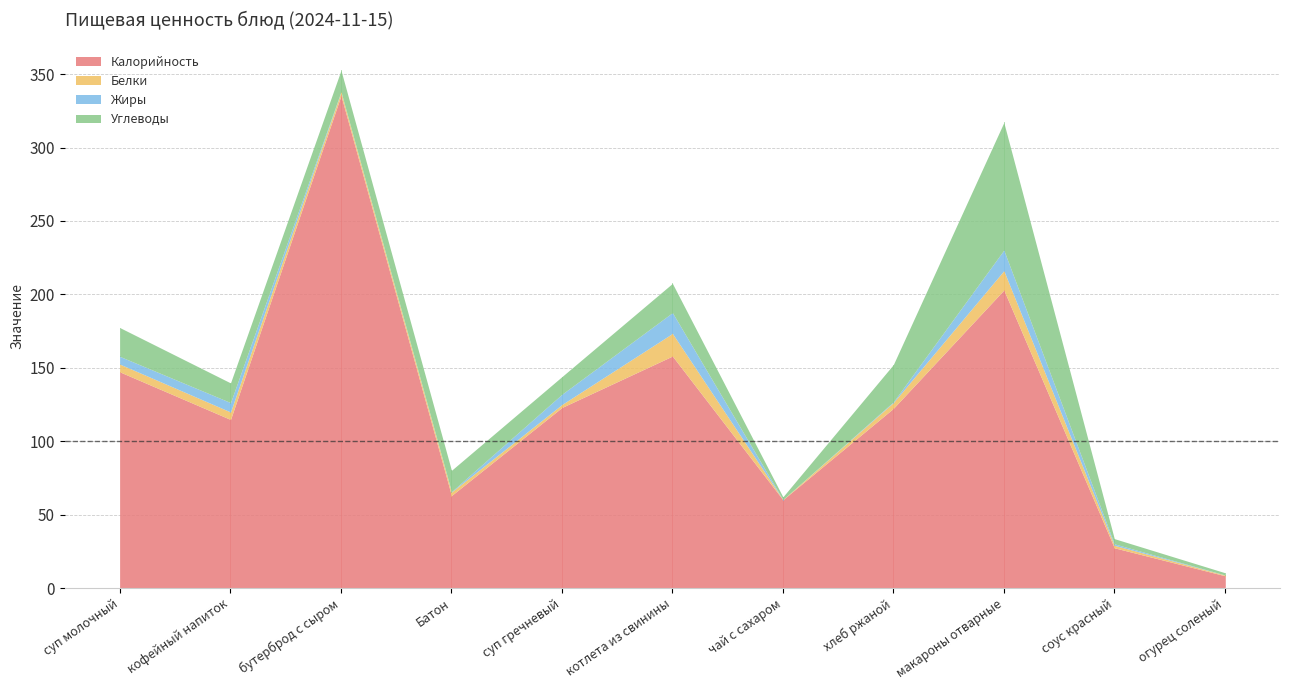

List the labels in order of Жиры value, smallest first.

чай с сахаром, огурец соленый, бутерброд с сыром, Батон, хлеб ржаной, соус красный, суп молочный, кофейный напиток, суп гречневый, макароны отварные, котлета из свинины